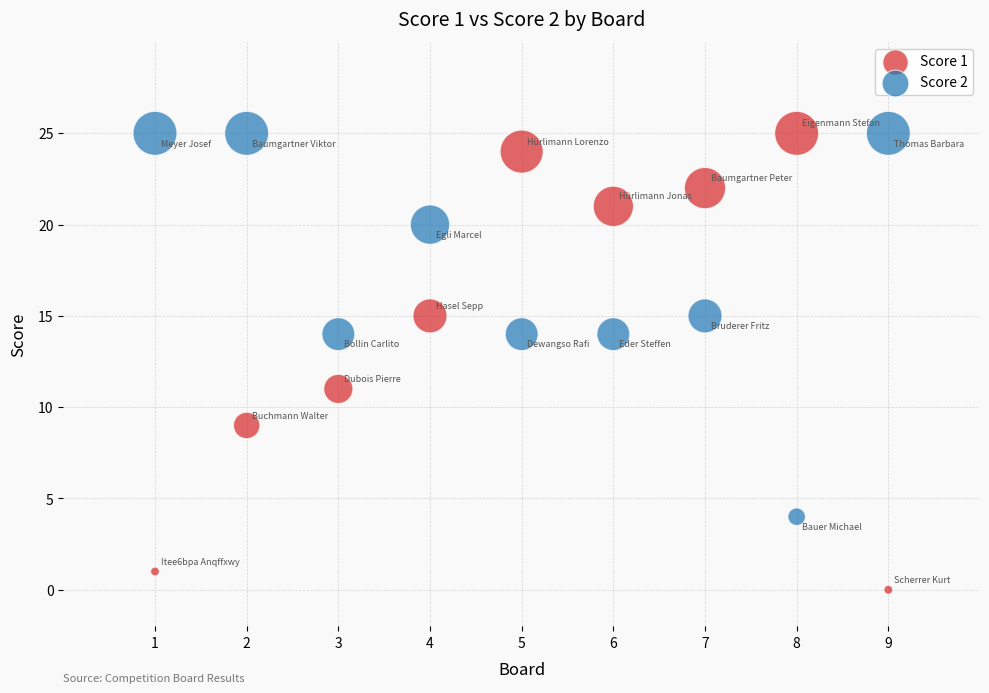

Which series has the largest Y range (max minus min)?

Score 1